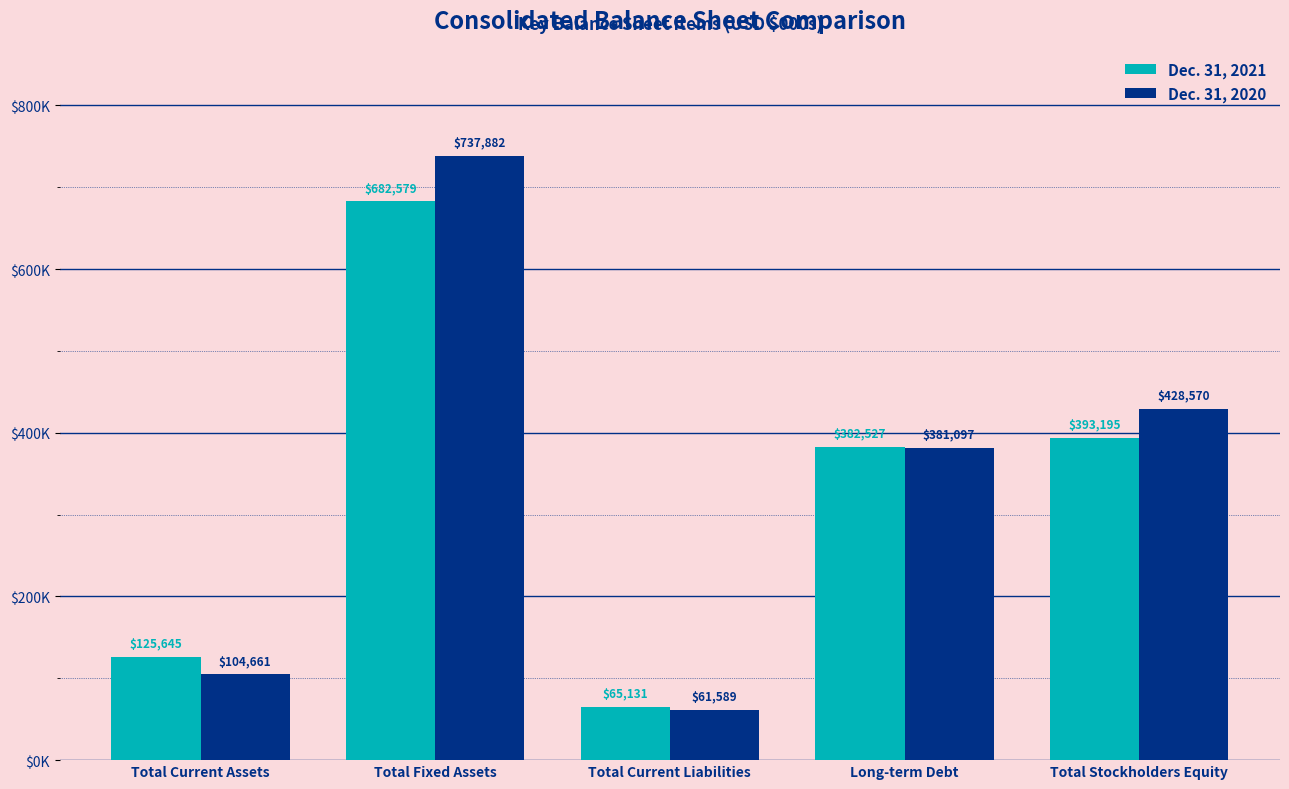

What value does the Dec. 31, 2020 series have at Long-term Debt, to the nearest 10?

381100